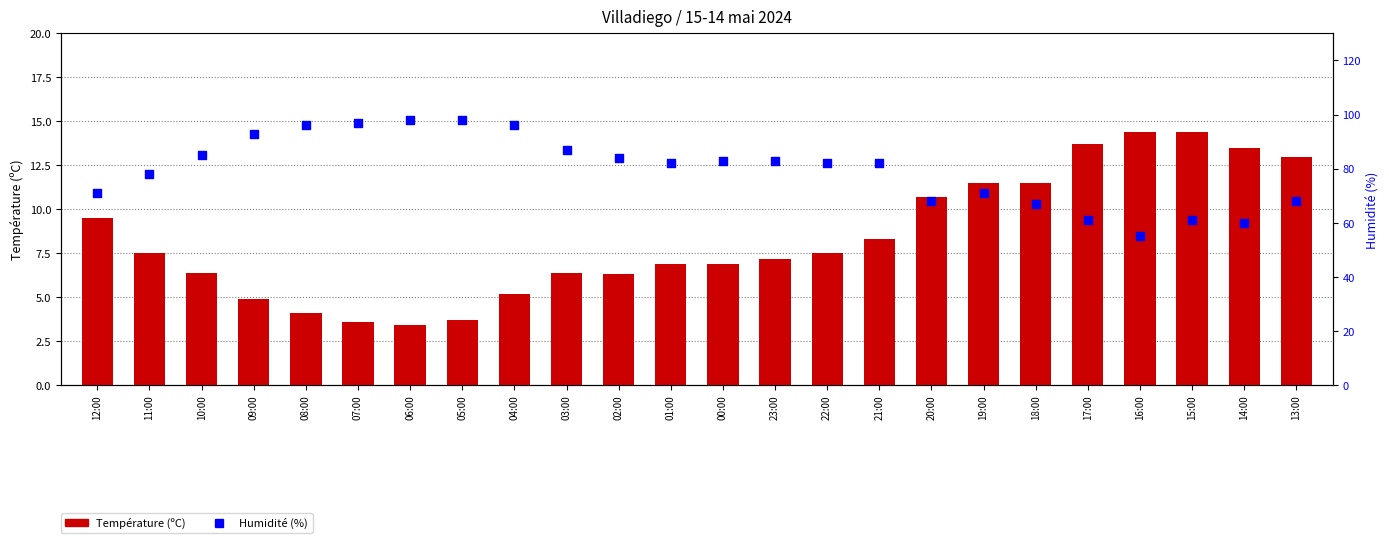

Which series reaches the minimum Y coordinate?

Température (ºC)